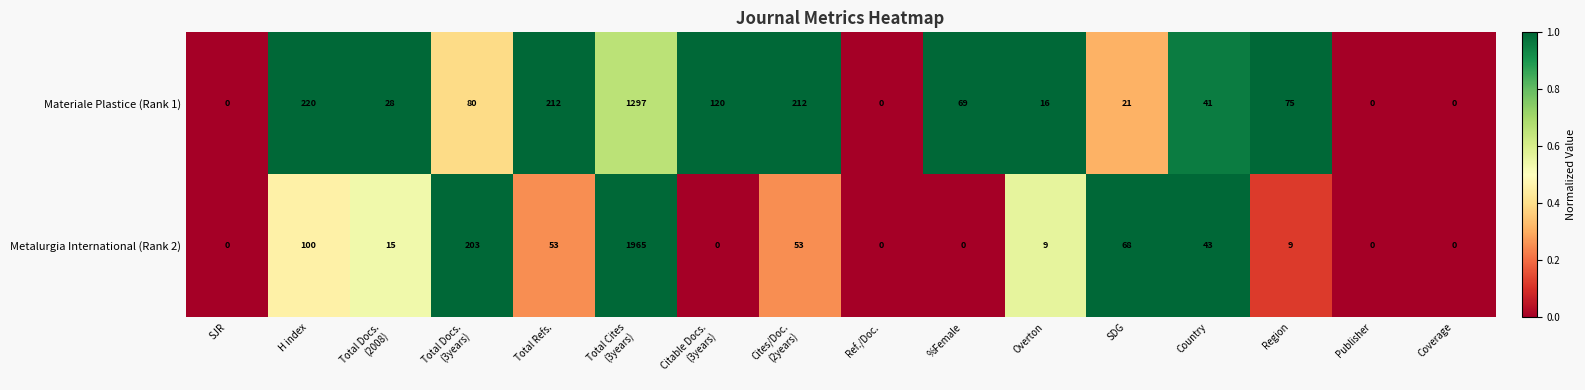

Is it true that Materiale Plastice (Rank 1) equals 68 at Total Refs.?

False